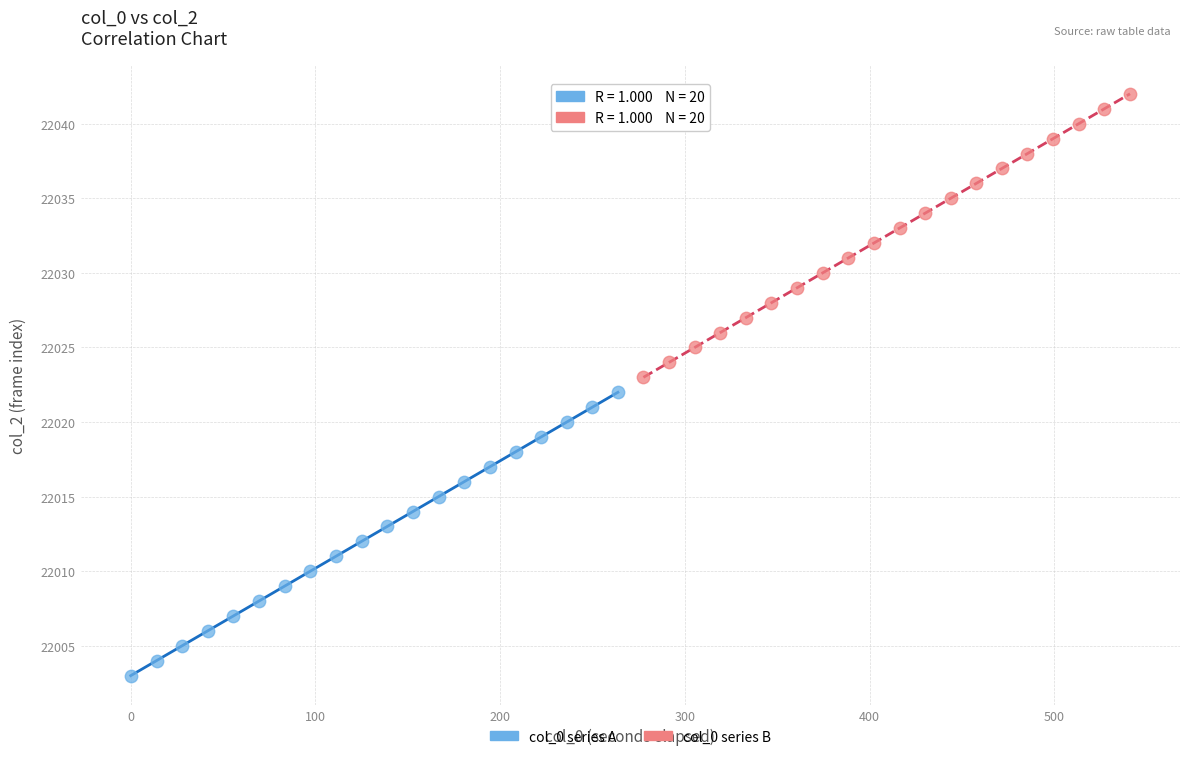

Which series reaches the minimum Y coordinate?

col_0 series A